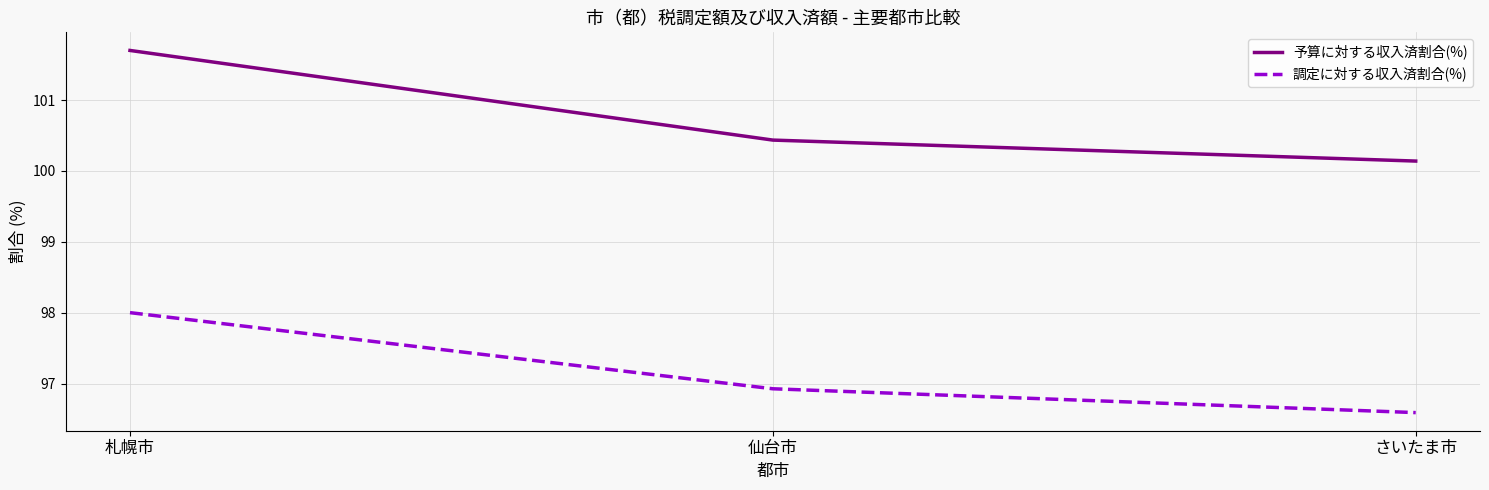

True or false: 調定に対する収入済割合(%) has a value of 96.6 at さいたま市.

True